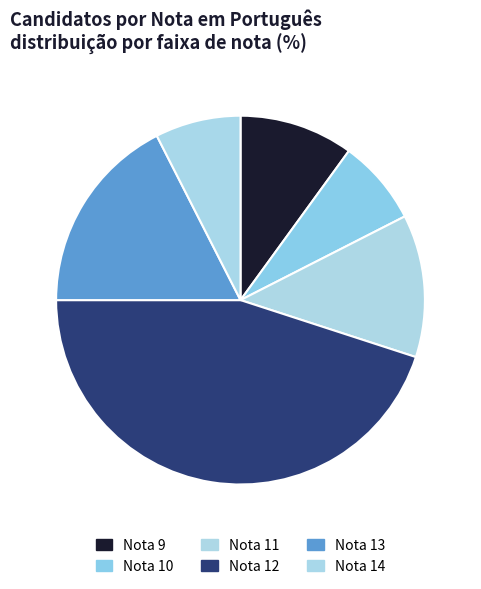

Count the number of slices in the pie.

6